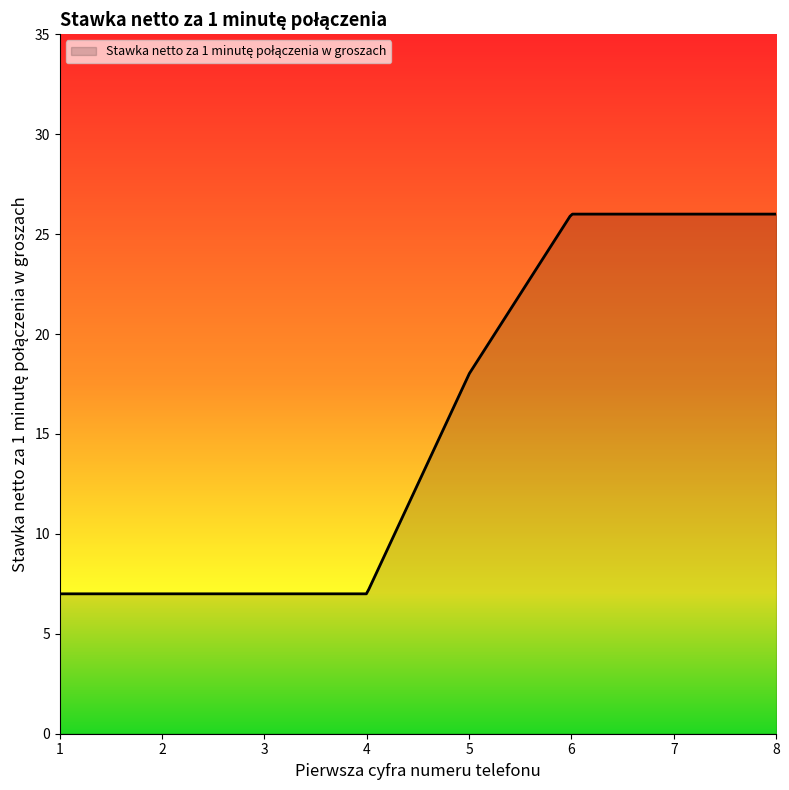

What is the difference between the maximum and minimum values?

19.0